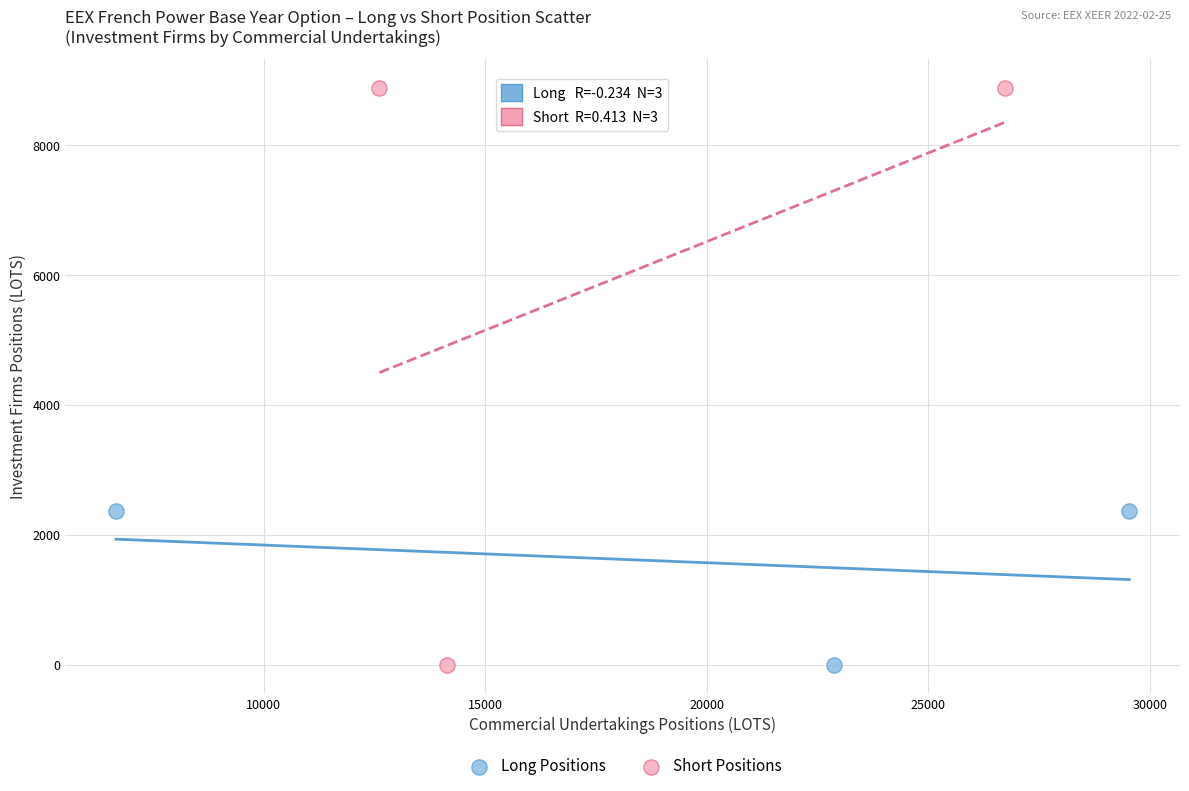

Which series reaches the maximum Y coordinate?

Short Positions